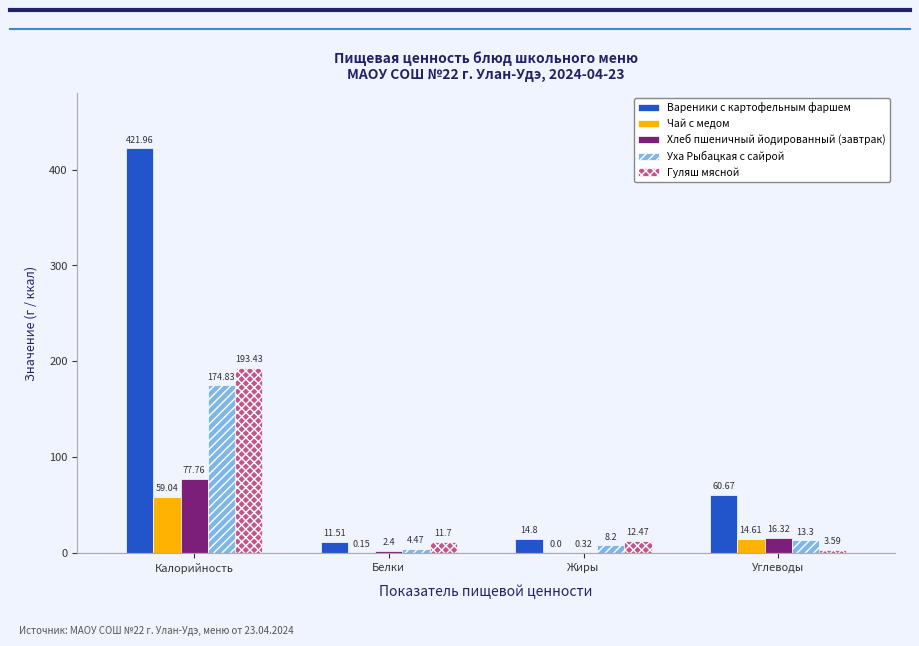

Is the value of Уха Рыбацкая с сайрой at Жиры greater than the value of Вареники с картофельным фаршем at Жиры?

No